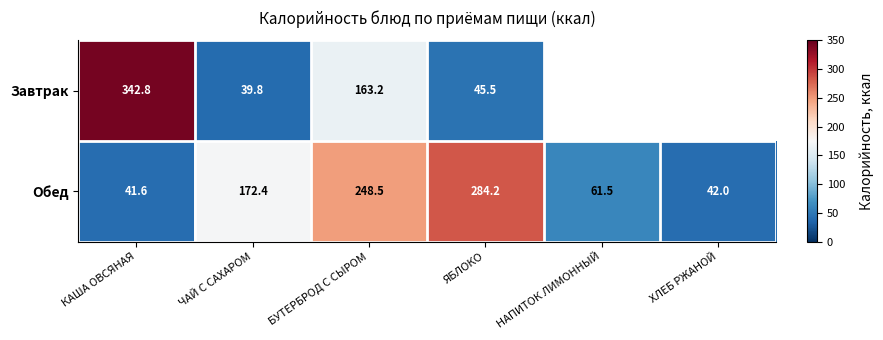

Between ЧАЙ С САХАРОМ and ЯБЛОКО, which series saw the biggest shift?

Обед